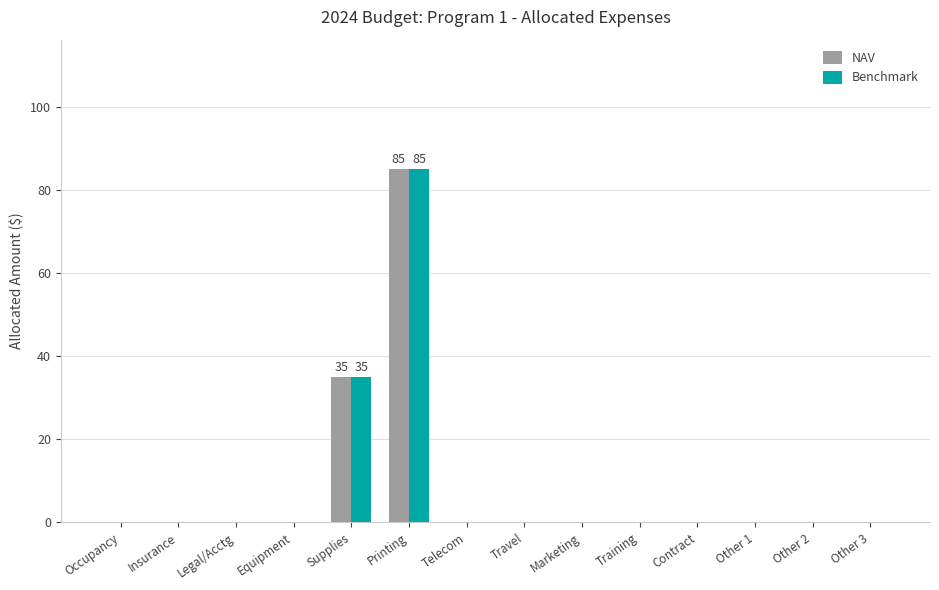

Where is Benchmark nearest to the value 42?

Supplies